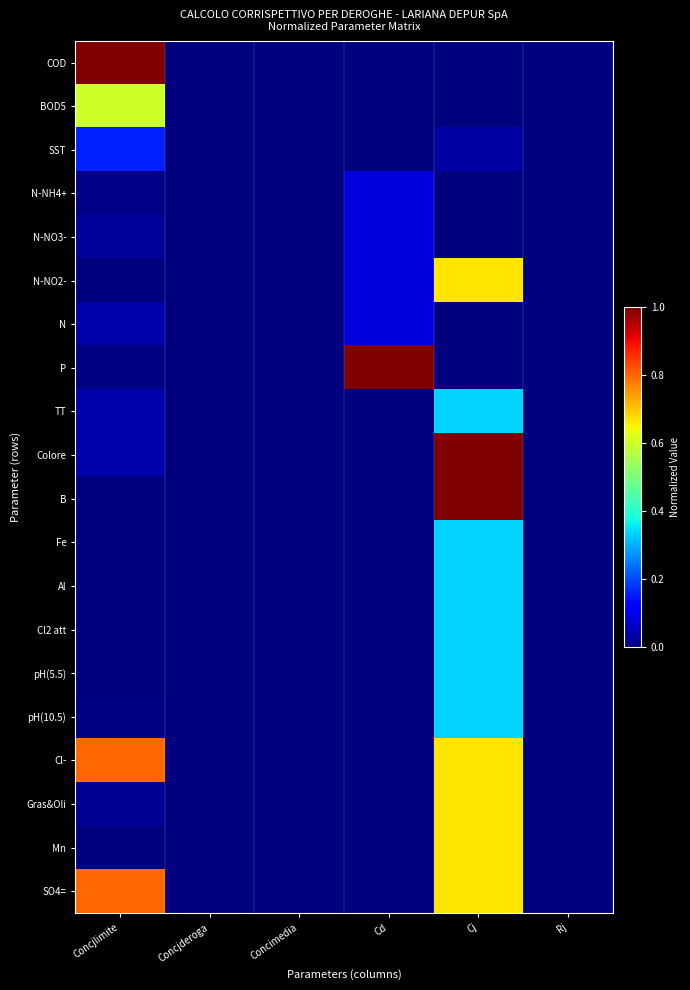

Between Concimedia and Cd, which is larger?

Concimedia